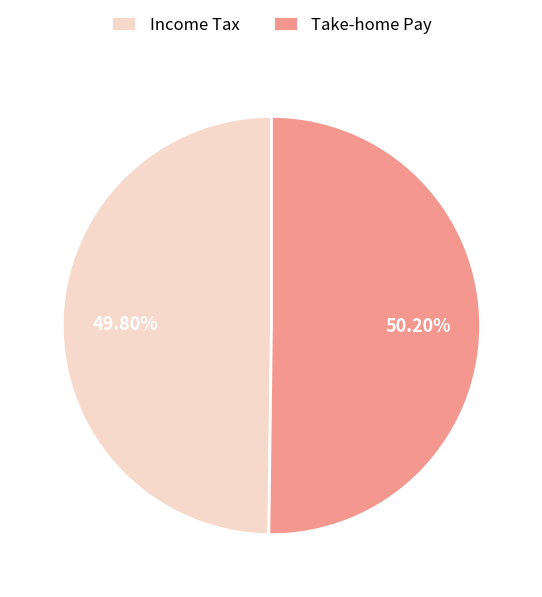

Does any single category account for the majority?

Yes